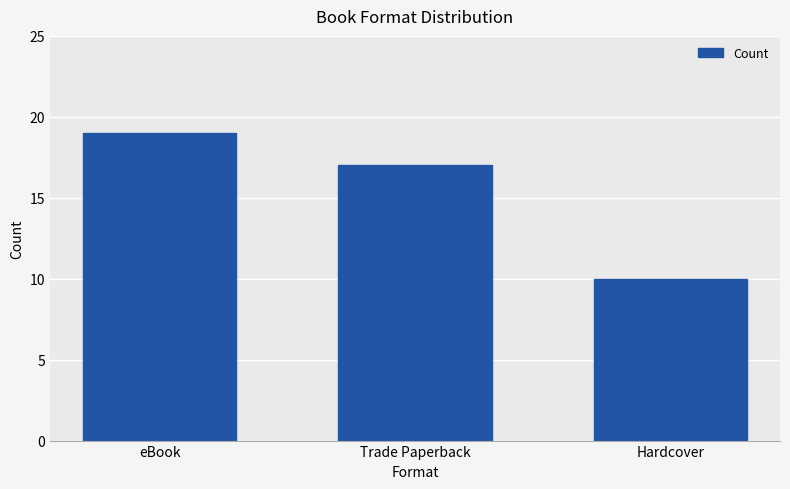

Reading right to left, transcribe all the data shown in this chart.

Hardcover=10	Trade Paperback=17	eBook=19